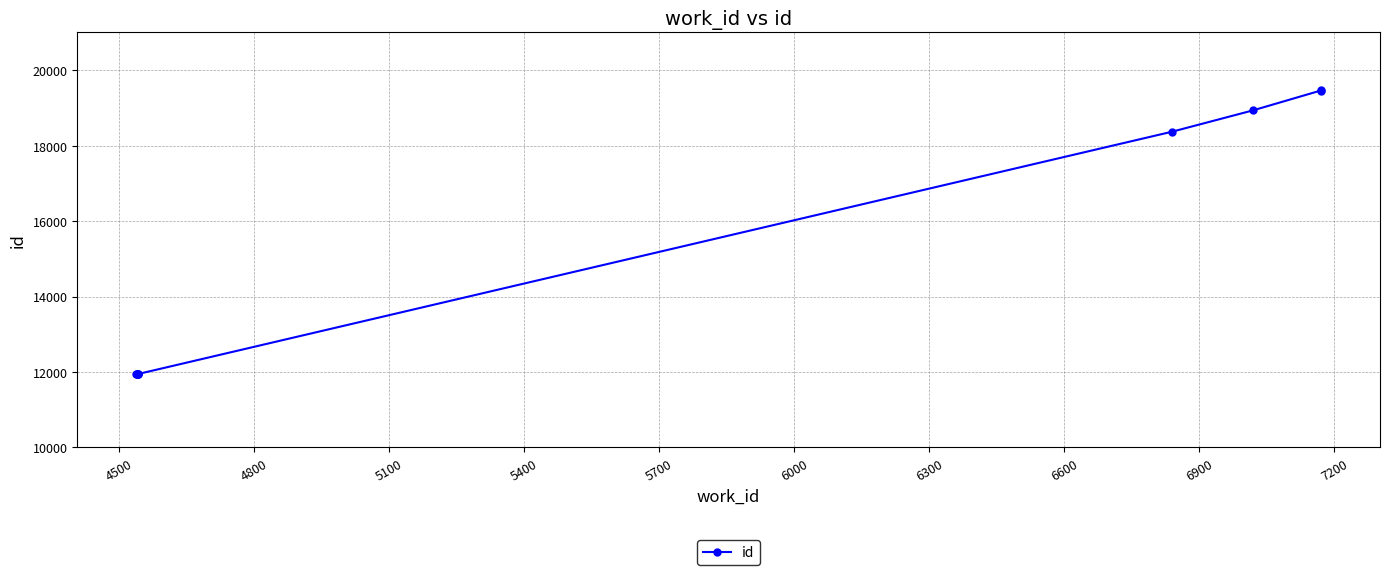

True or false: there are more than 0 points higher than both neighbors.

False